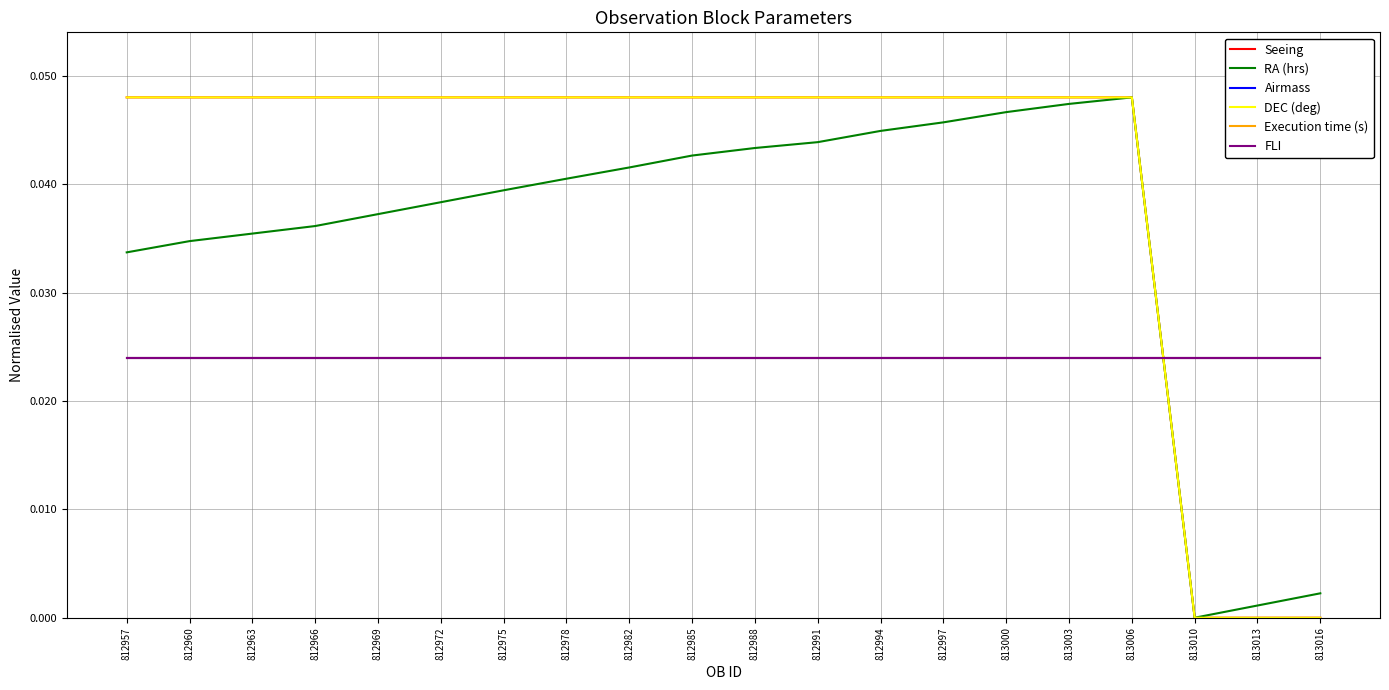

Does the chart display data point markers on the line(s)?

No